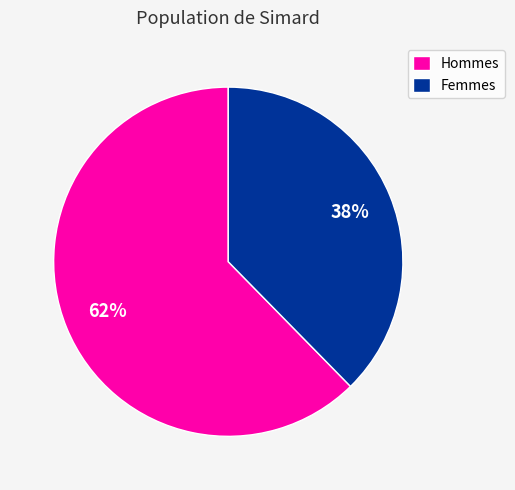

Approximately how many times larger is the value at Femmes compared to Hommes?

0.6